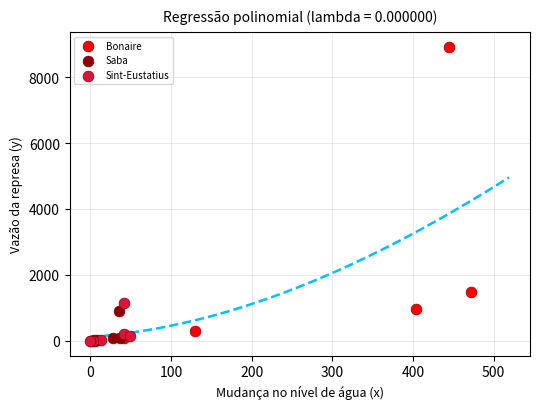

Which series has the widest spread of Y values?

Bonaire